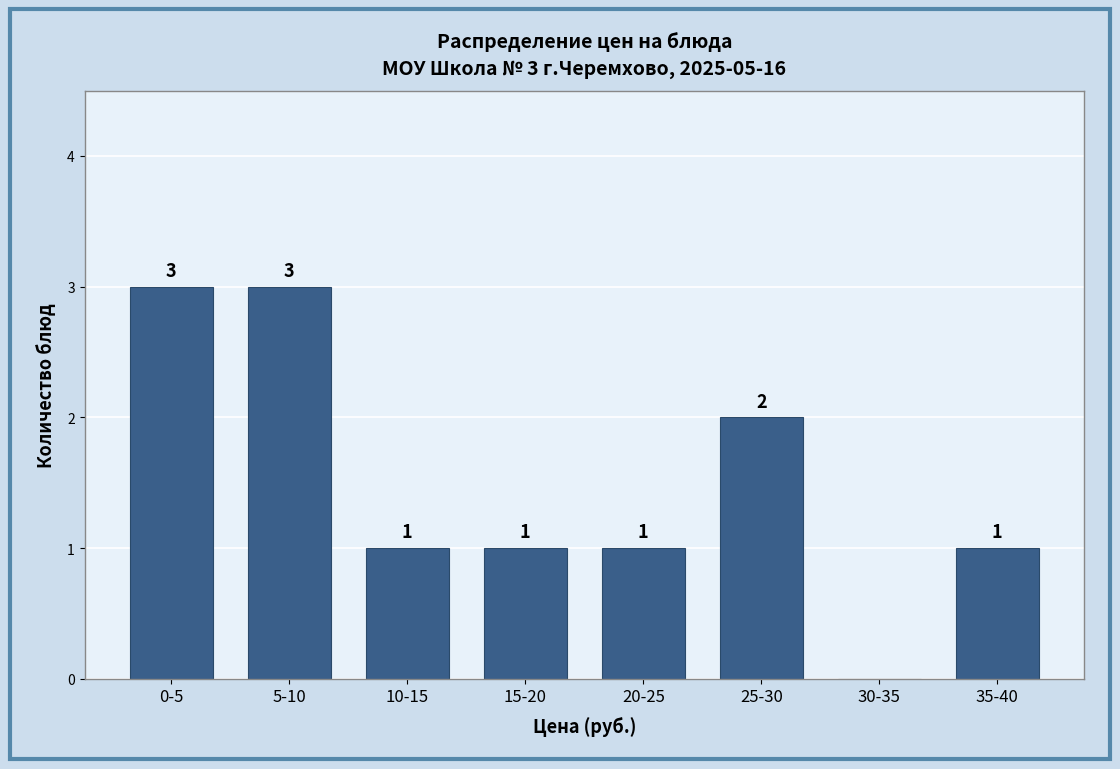

Reading left to right, extract all data points from this chart.

0-5=3	5-10=3	10-15=1	15-20=1	20-25=1	25-30=2	30-35=0	35-40=1